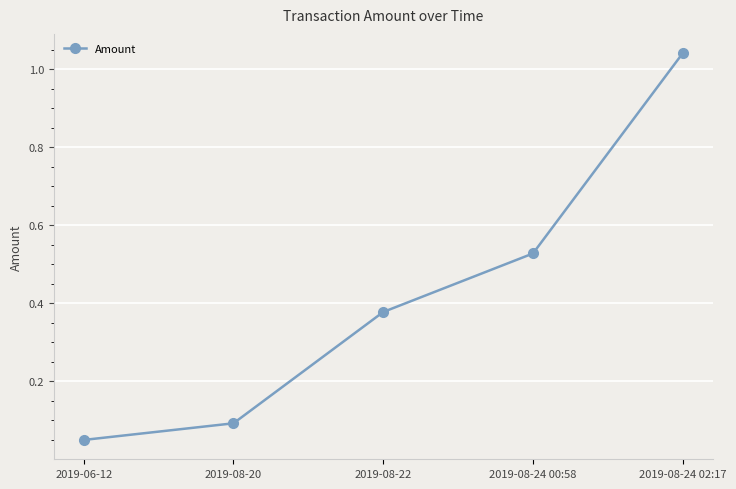

What is the label of the 2nd point from the right?

2019-08-24 00:58